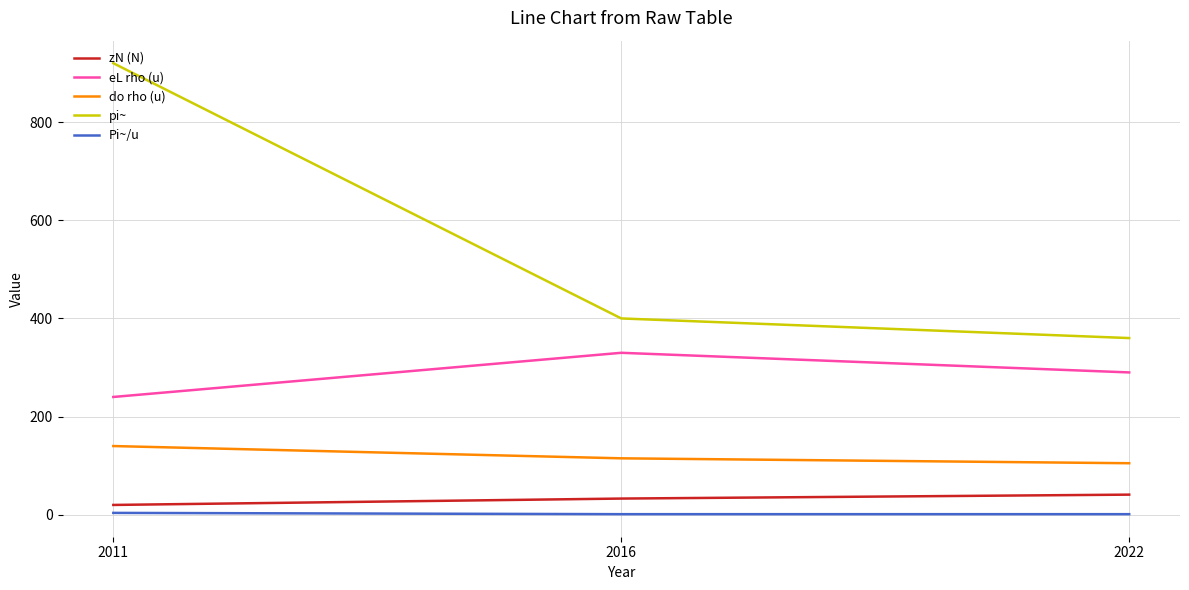

Rank the categories by do rho (u) value from highest to lowest.

2011, 2016, 2022